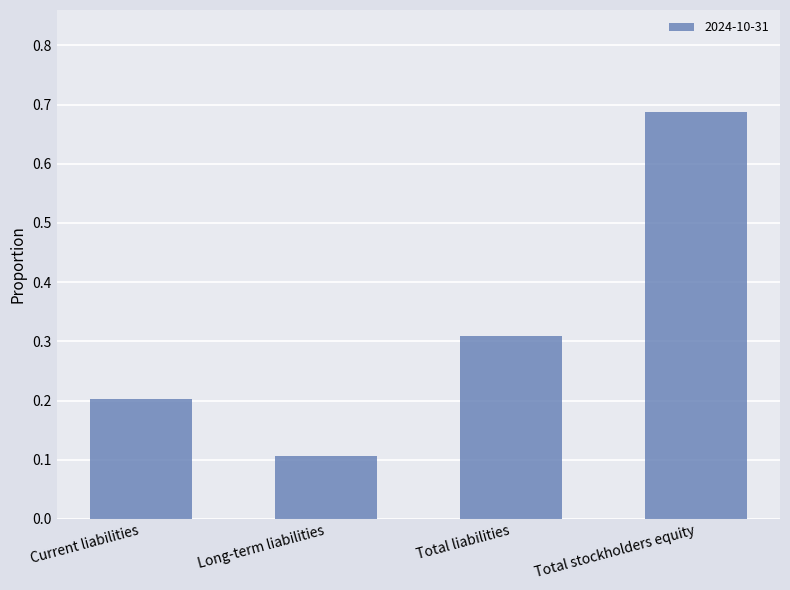

Which has a higher value, Long-term liabilities or Total liabilities?

Total liabilities